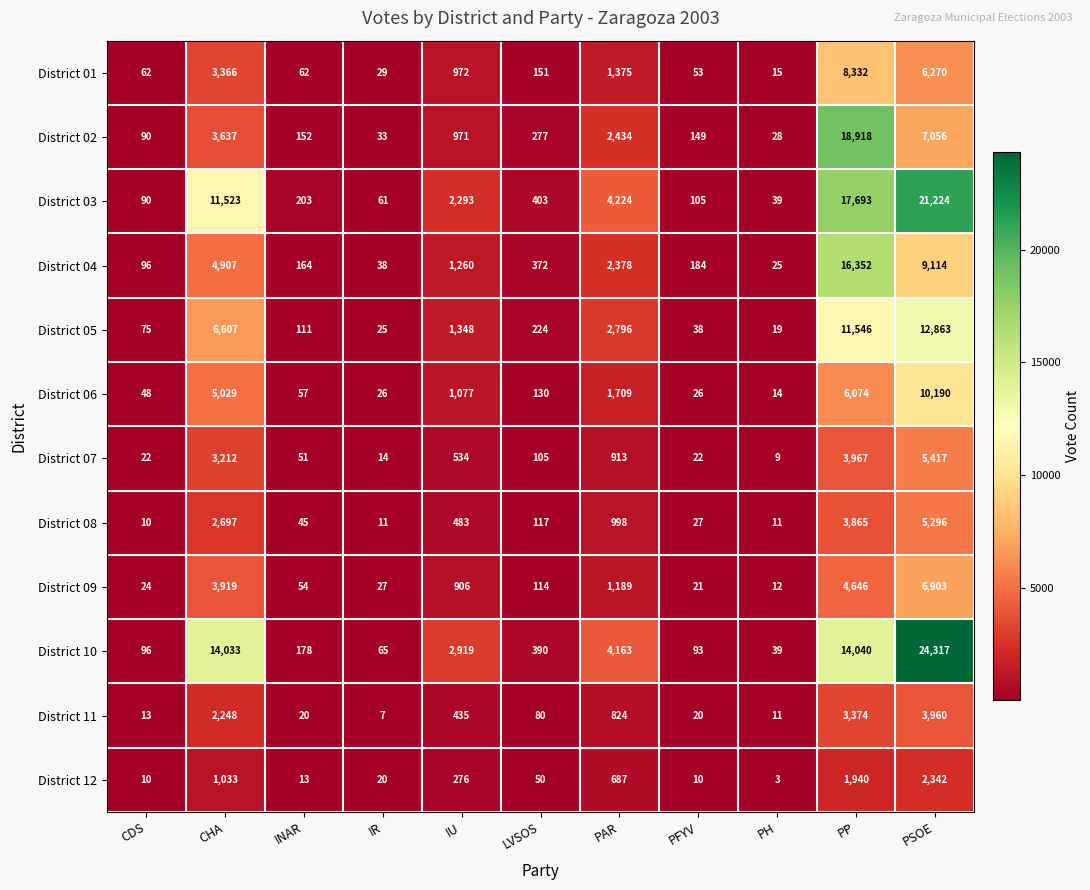

How many data points in District 01 are less than 151?

5